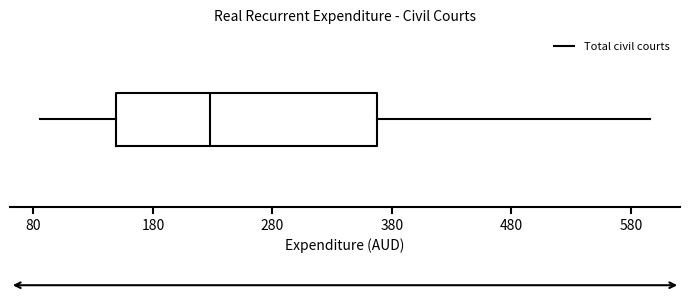

Transcribe this box plot: give where the median line is, the range the box spans, and where the two whiskers end, as read against the x-axis. The values are not printed on the chart, so give them approximately, as read against the axis.

median 230, box 150 to 370, whiskers 90 to 600